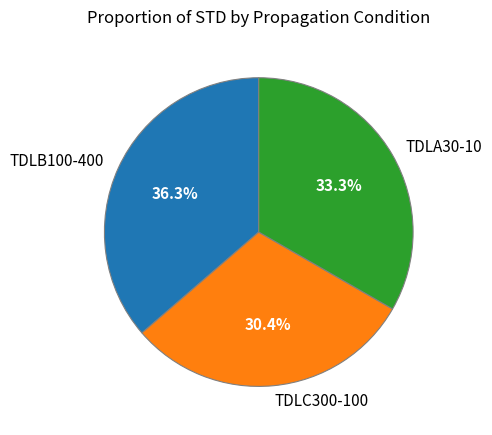

The TDLA30-10 slice represents 44% of the pie. True or false?

False